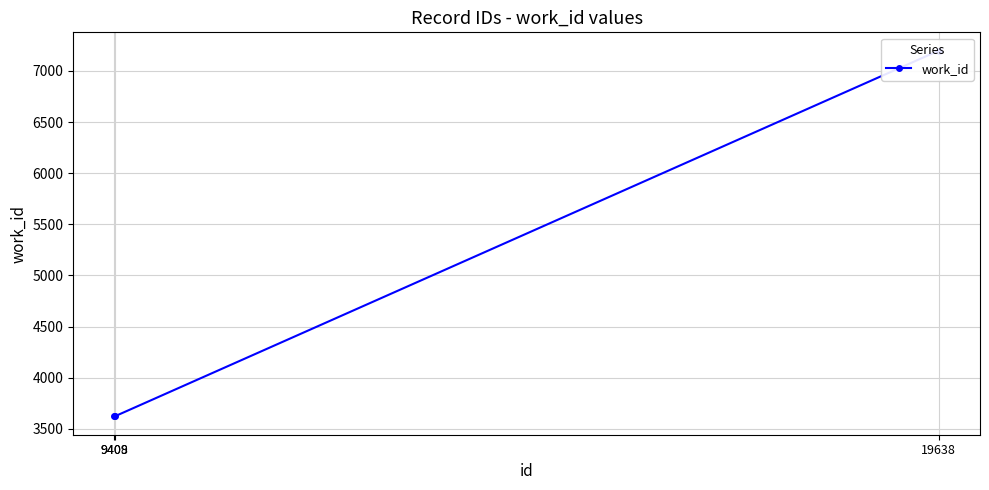

Which label corresponds to the largest value in the chart?

19638